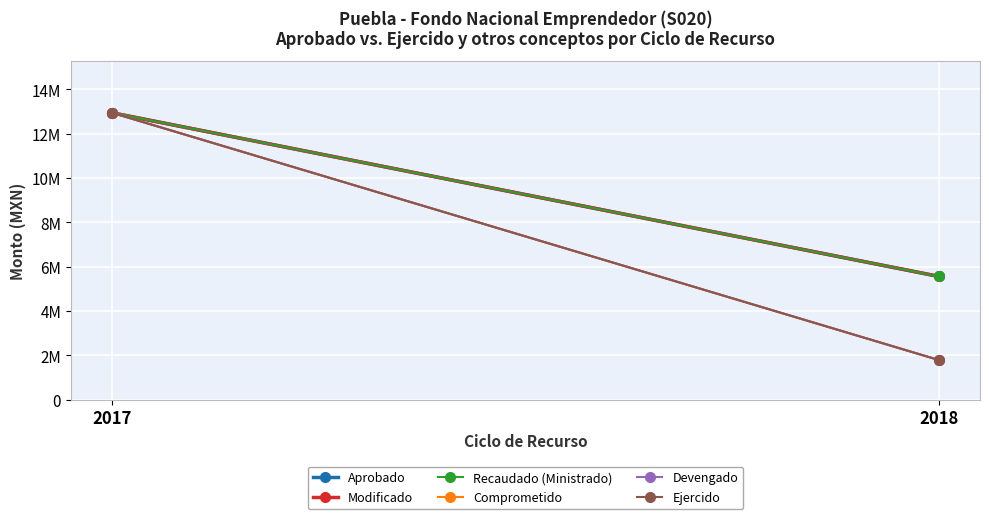

Is it true that Comprometido equals 1787664 at 2018?

True